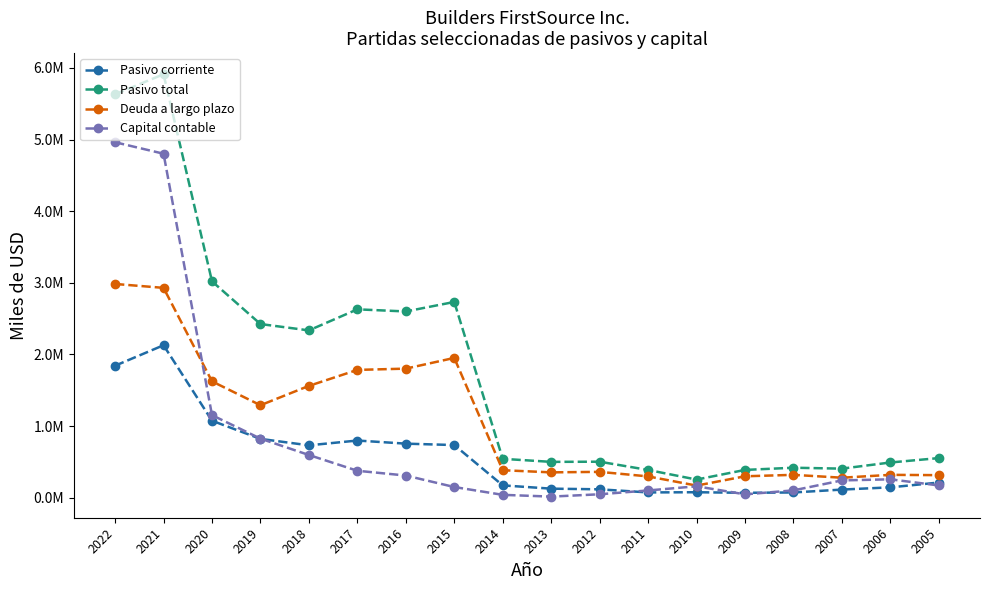

The value of Pasivo total at 2005 is 375300. True or false?

False